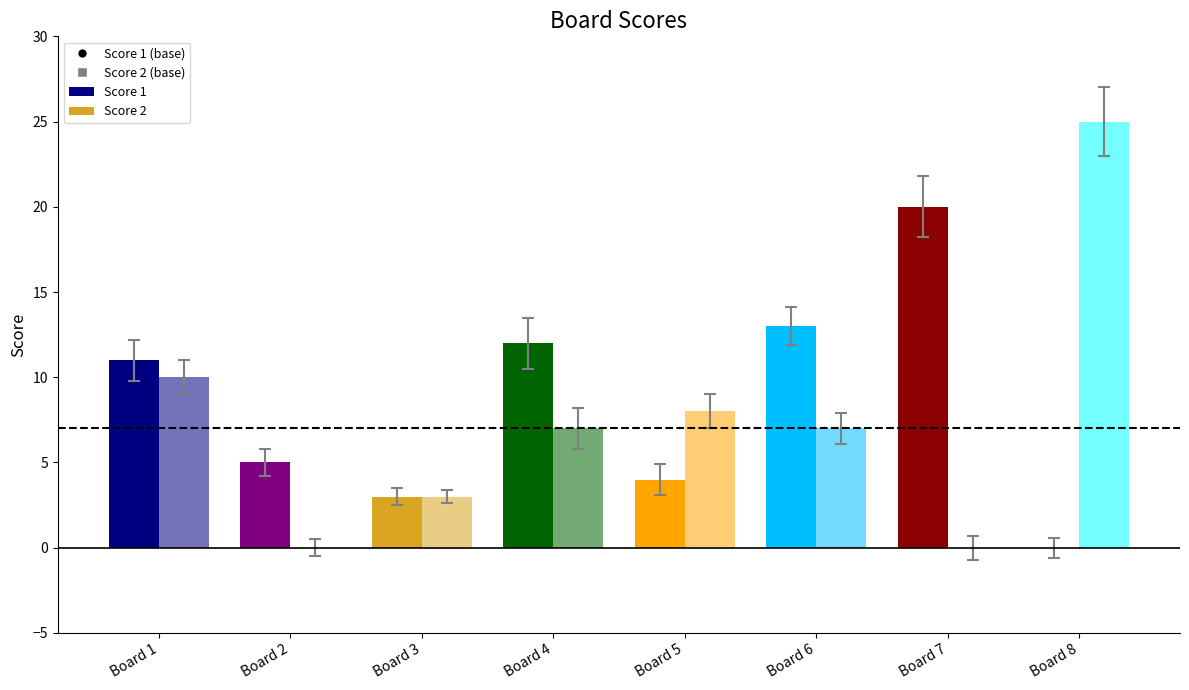

How many groups of bars are there?

8